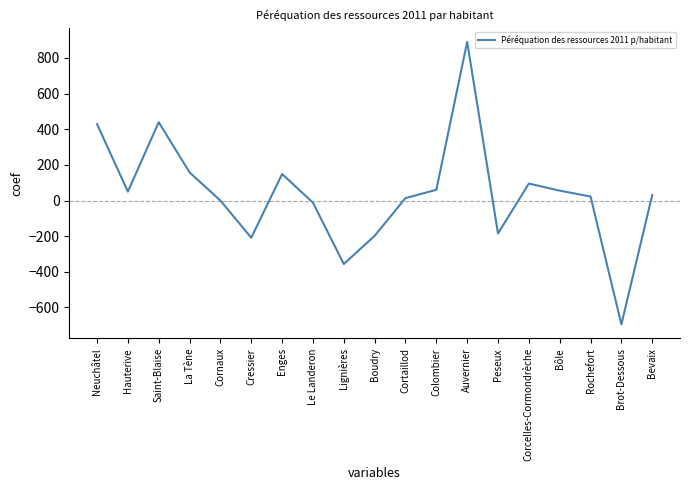

What is the maximum value shown in the chart?

890.1